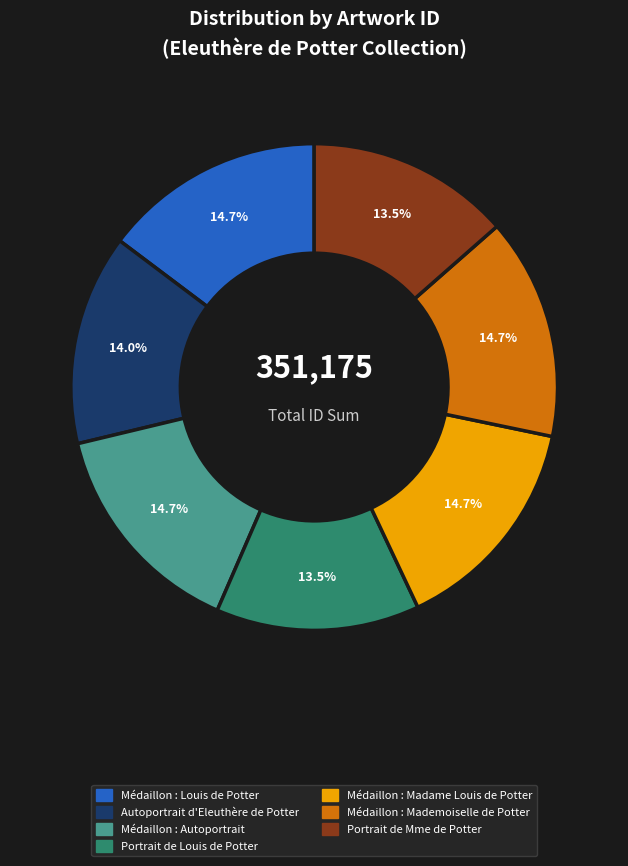

Is Médaillon : Autoportrait the majority of the pie?

No